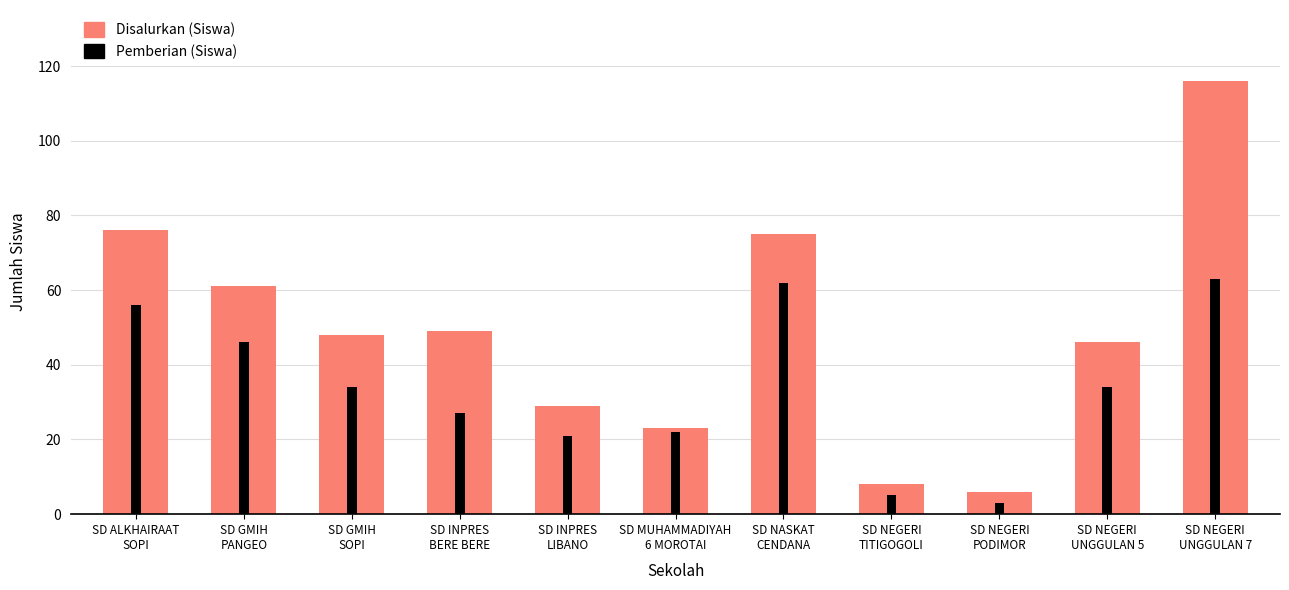

Reading left to right, list all the values displayed in this chart.

Disalurkan (Siswa): 76	61	48	49	29	23	75	8	6	46	116
Pemberian (Siswa): 56	46	34	27	21	22	62	5	3	34	63